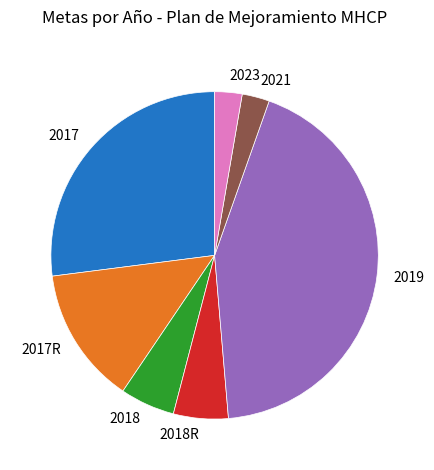

Does 2021 represent more than half of the total?

No